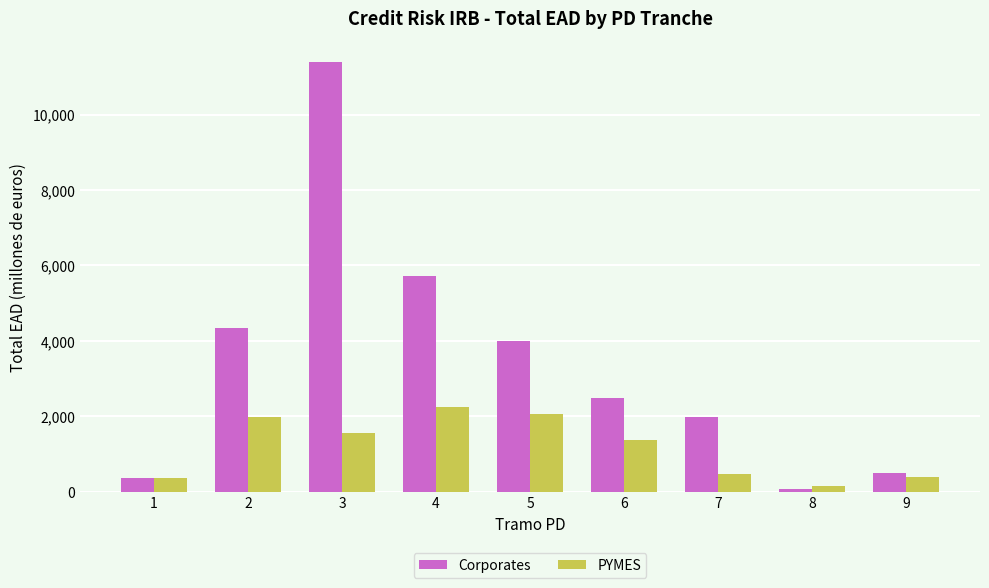

What are all the series names shown in the legend?

Corporates, PYMES